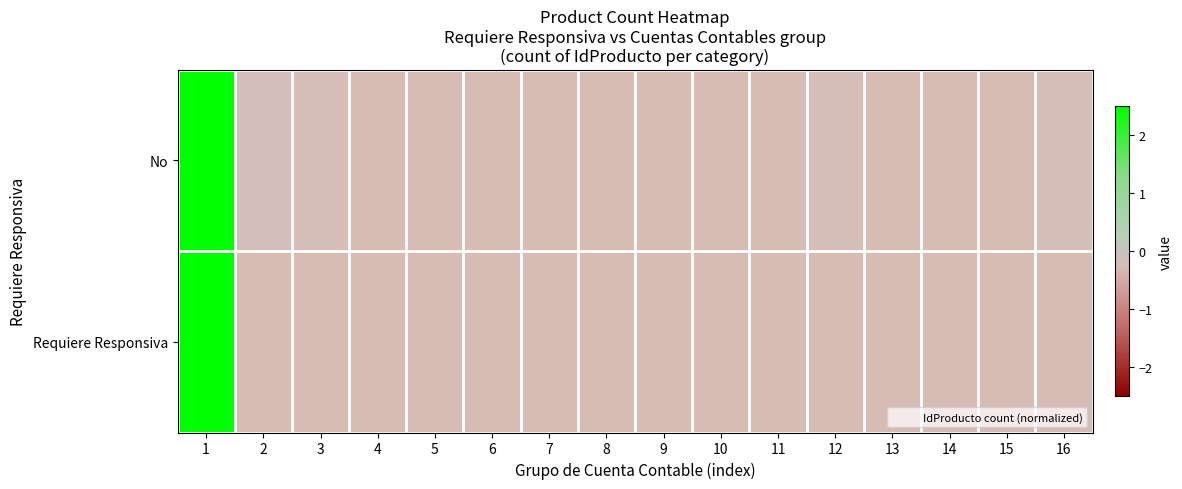

Which series changed the most between 9 and 16?

No